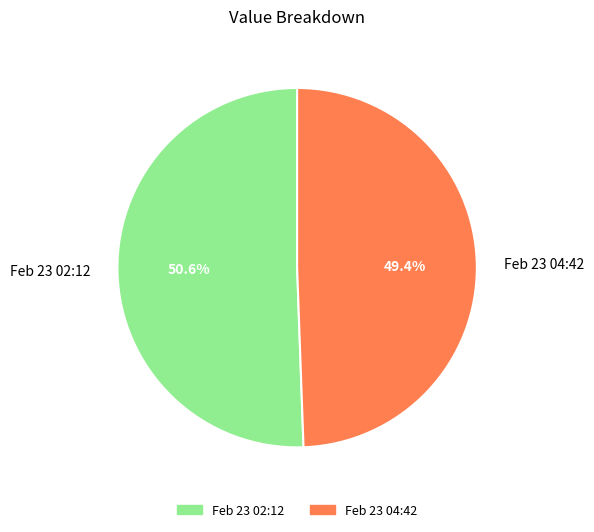

To the nearest percent, what is the average slice percentage?

50%